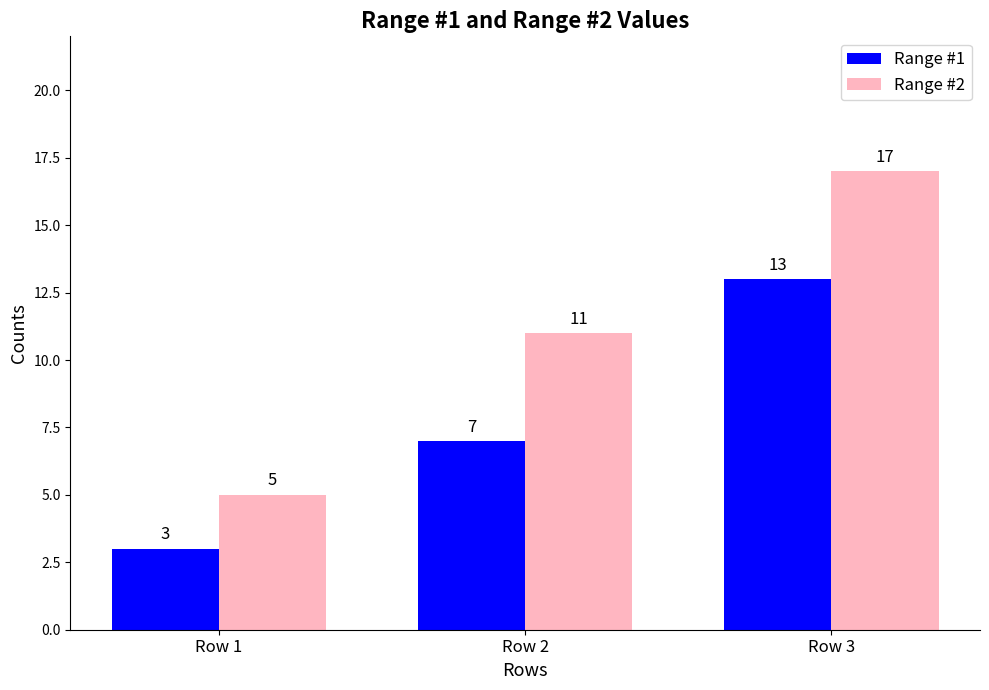

Rank the categories by Range #2 value from lowest to highest.

Row 1, Row 2, Row 3